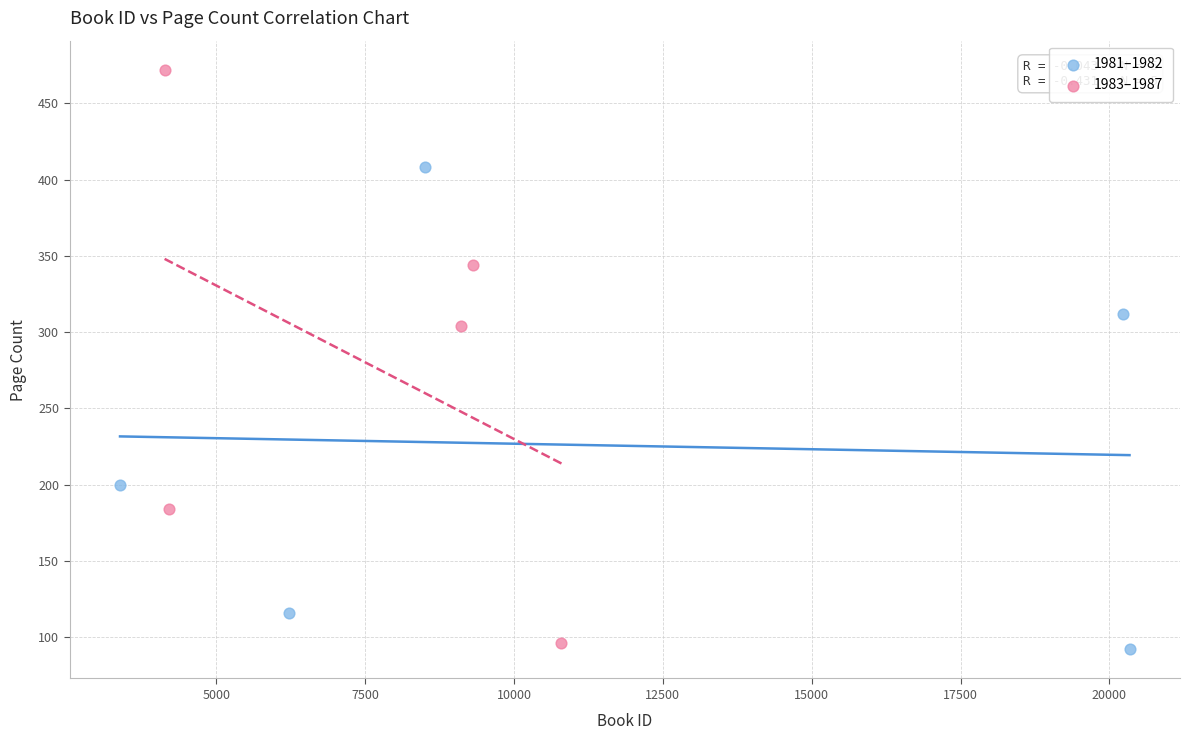

What are all the series names shown in the legend?

1981–1982, 1983–1987